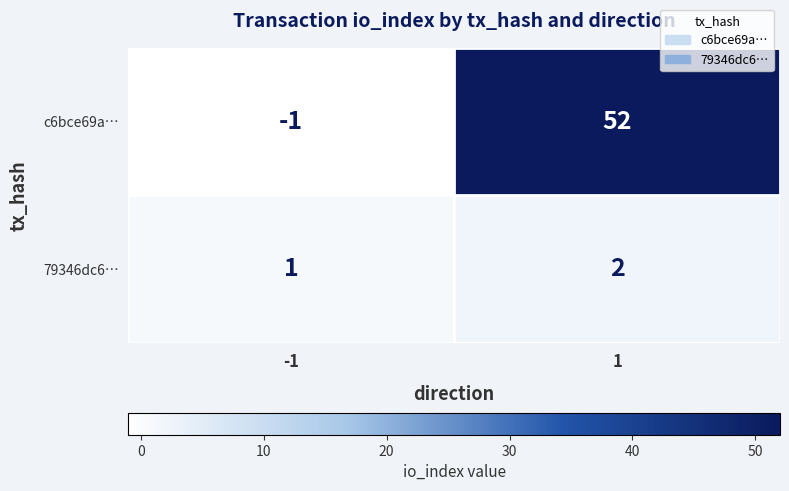

Is the value of c6bce69a… at -1 greater than the value of 79346dc6… at -1?

No